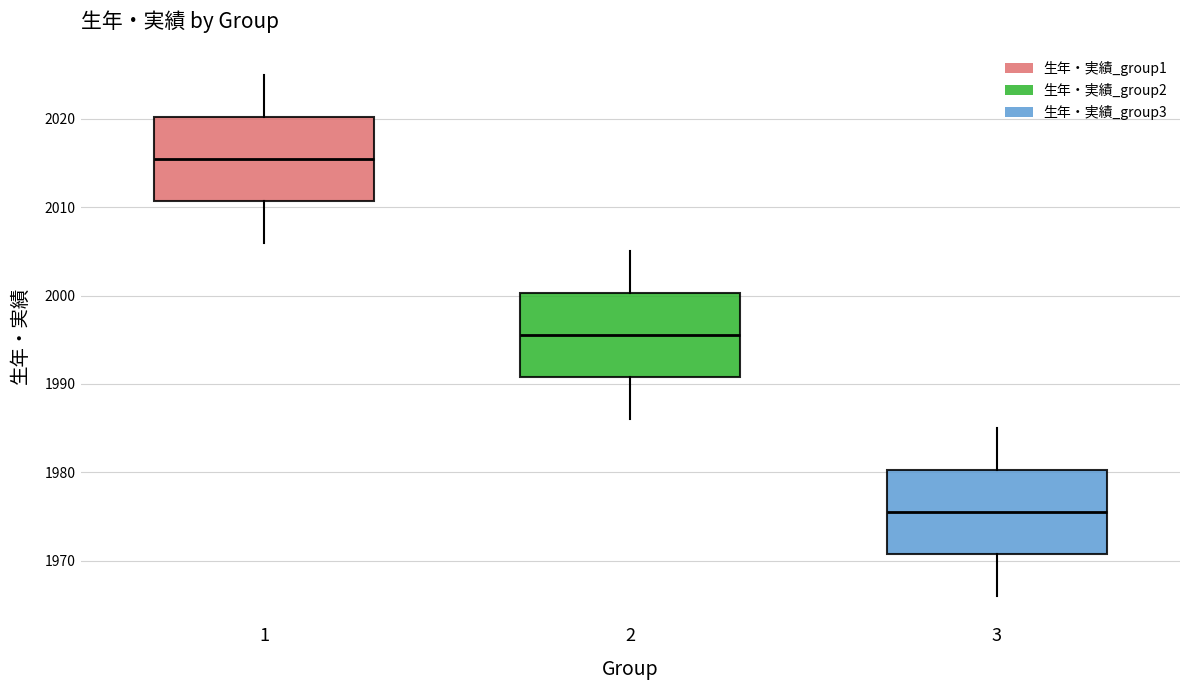

Reading left to right, read every box against the y-axis: the position of its median line, the range the box covers, and the ends of its whiskers. The values are not printed on the chart, so give them approximately, as read against the axis.

1: median 2016, box 2011 to 2020, whiskers 2006 to 2025
2: median 1996, box 1991 to 2000, whiskers 1986 to 2005
3: median 1976, box 1971 to 1980, whiskers 1966 to 1985